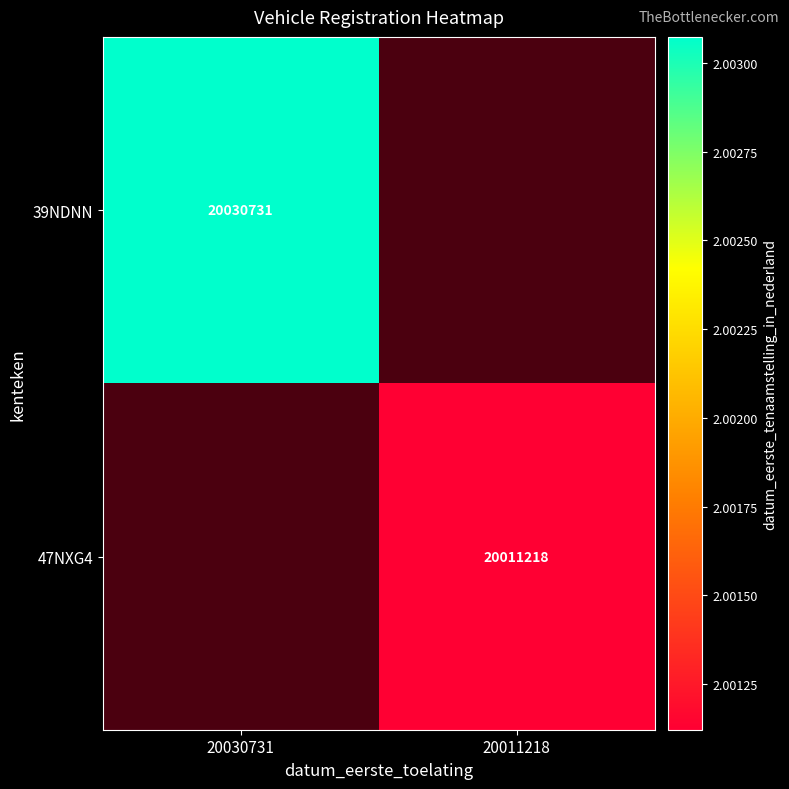

Is it true that 47NXG4 equals 20011218 at 20011218?

True